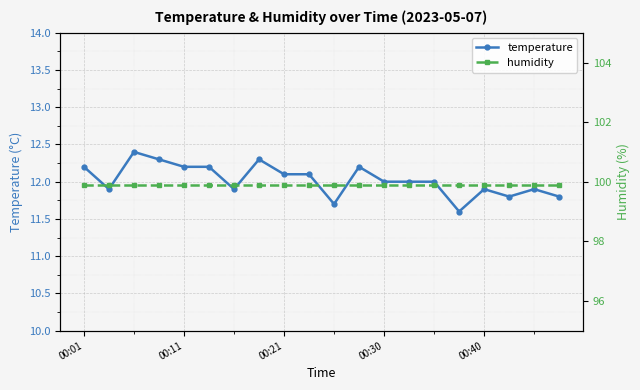

Which series has the largest total across all categories?

humidity